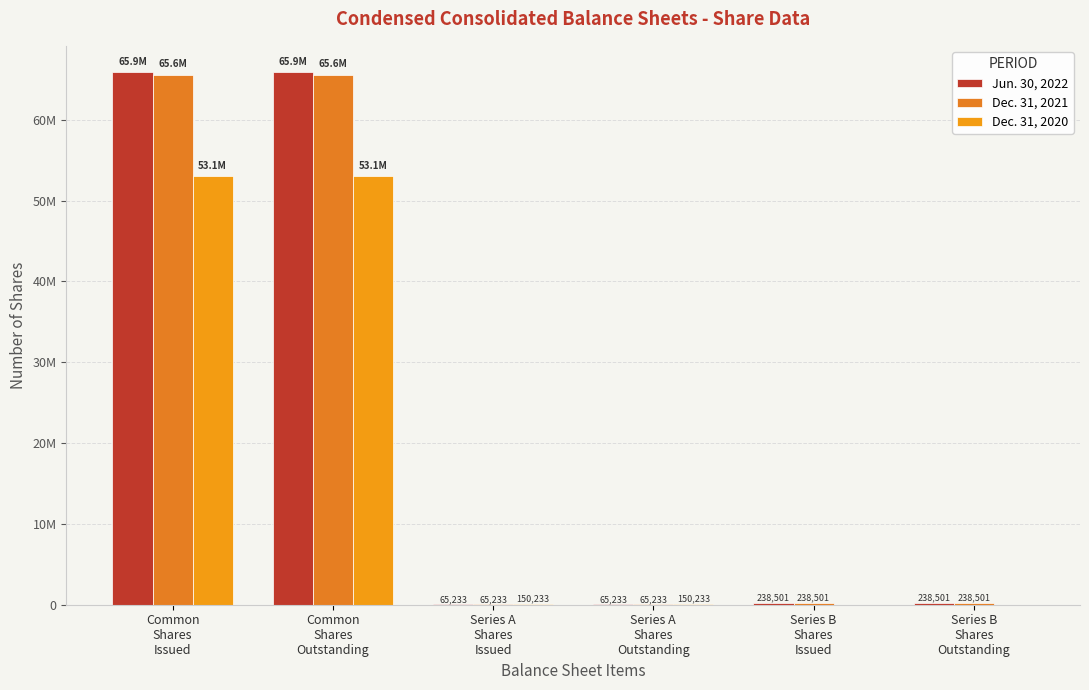

The Dec. 31, 2021 series shows 65233 at Series A
Shares
Outstanding. True or false?

True